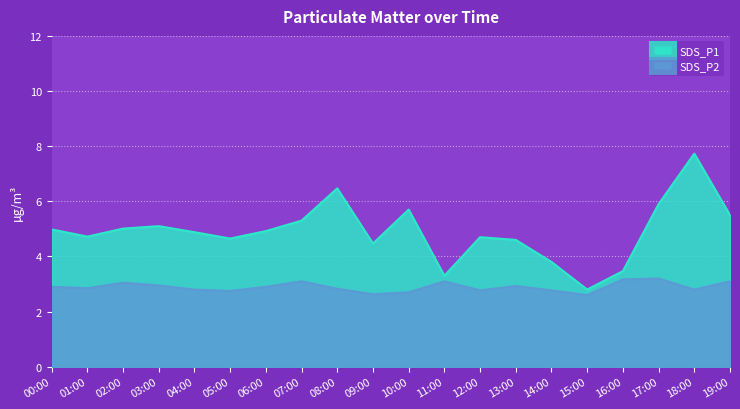

True or false: SDS_P2 has a value of 2.8 at 04:00.

True